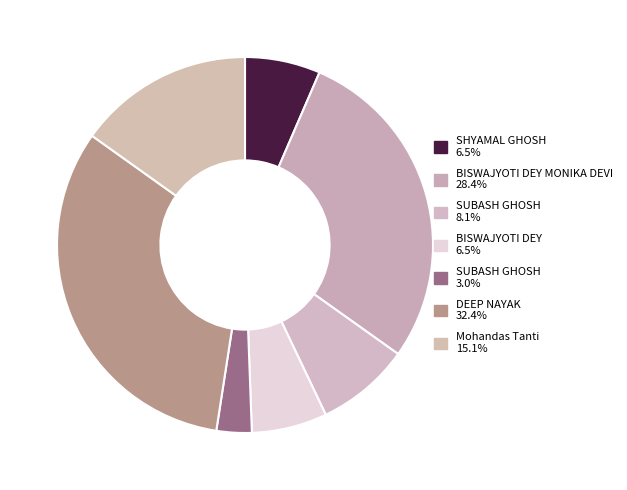

To the nearest percent, what is the average slice percentage?

14%